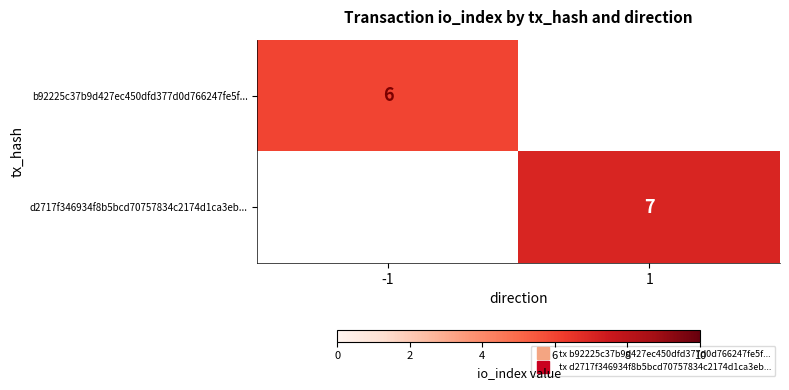

List the labels in order of d2717f346934f8b5bcd70757834c2174d1ca3eb... value, smallest first.

-1, 1